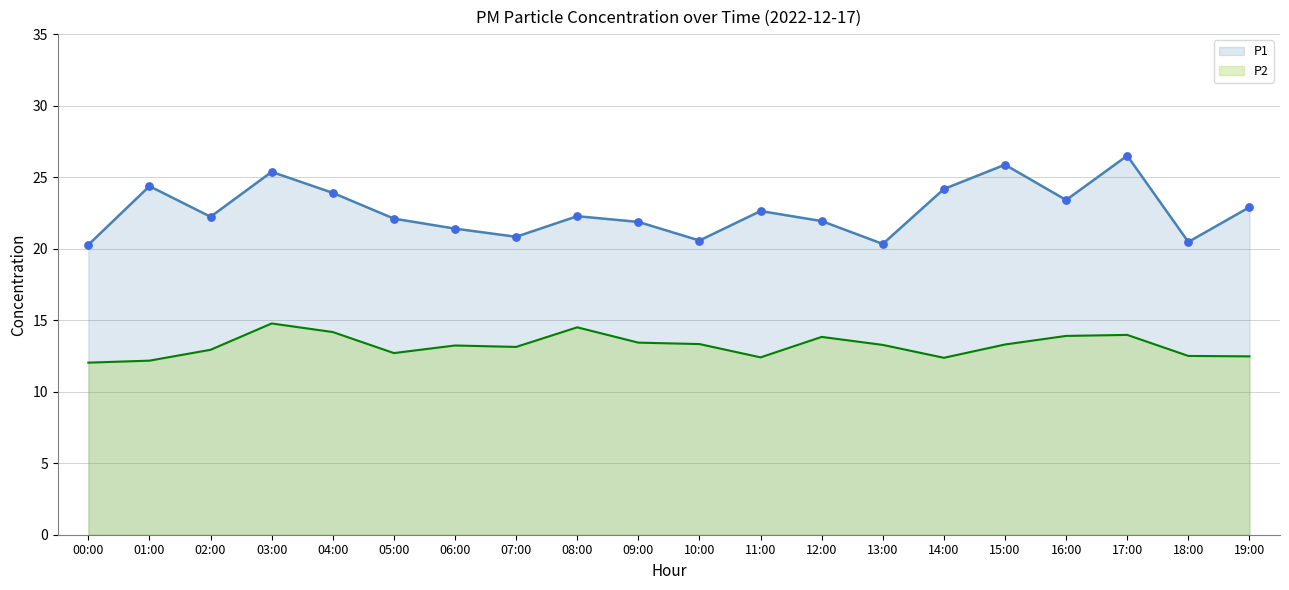

What are all the series names shown in the legend?

P1, P2